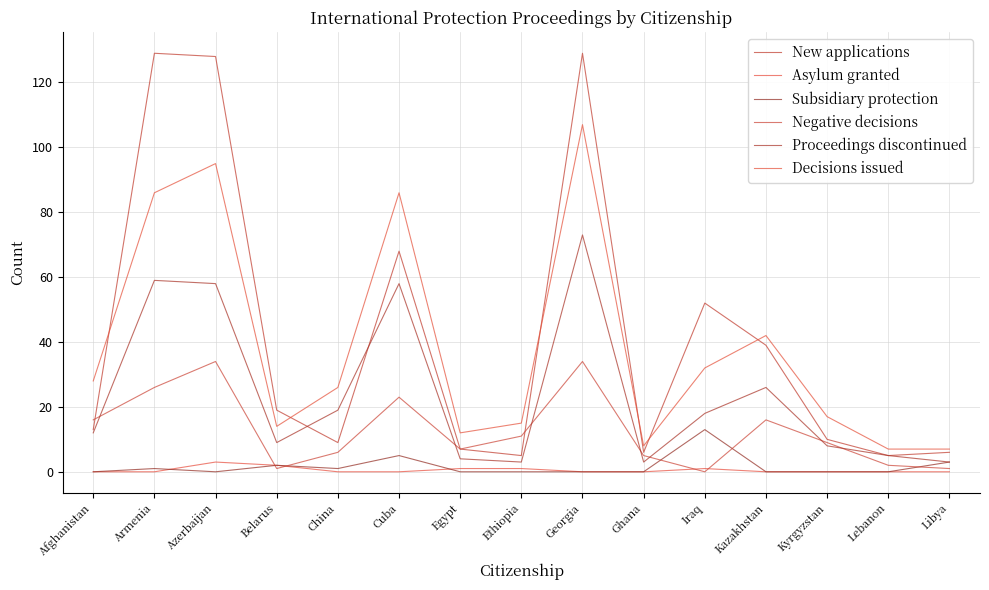

Is it true that Subsidiary protection equals 0 at Egypt?

True